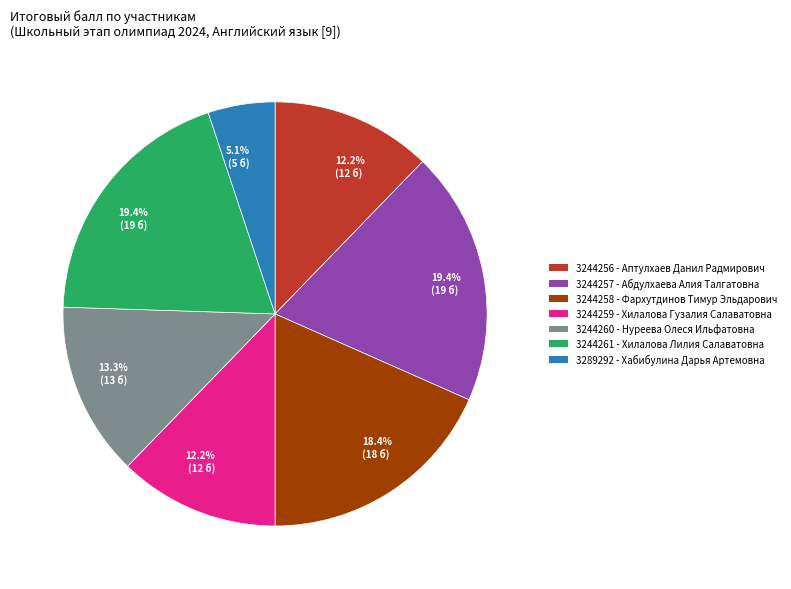

How many slices are in this pie chart?

7